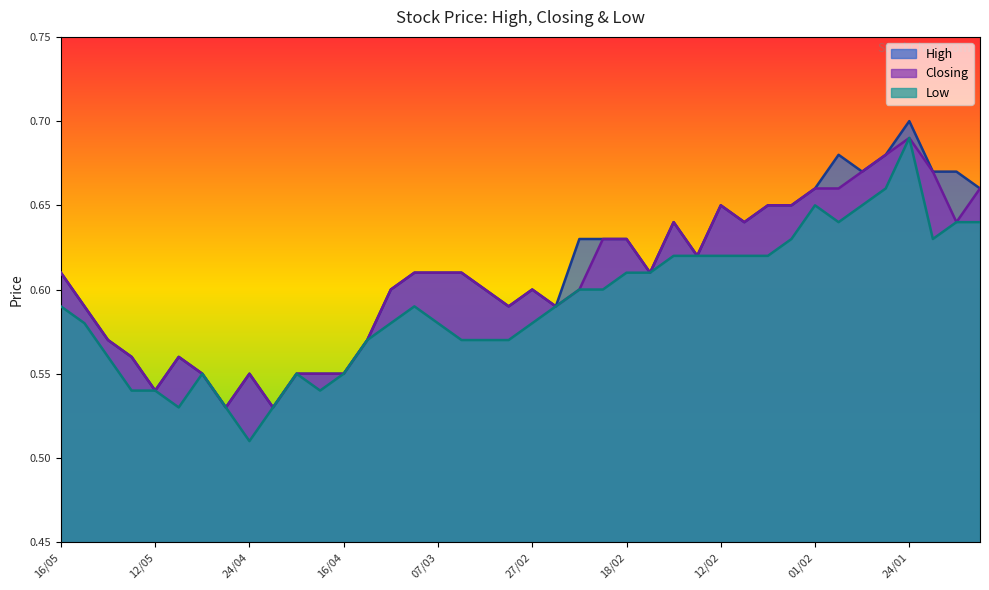

Which label corresponds to the largest value in the chart?

24/01